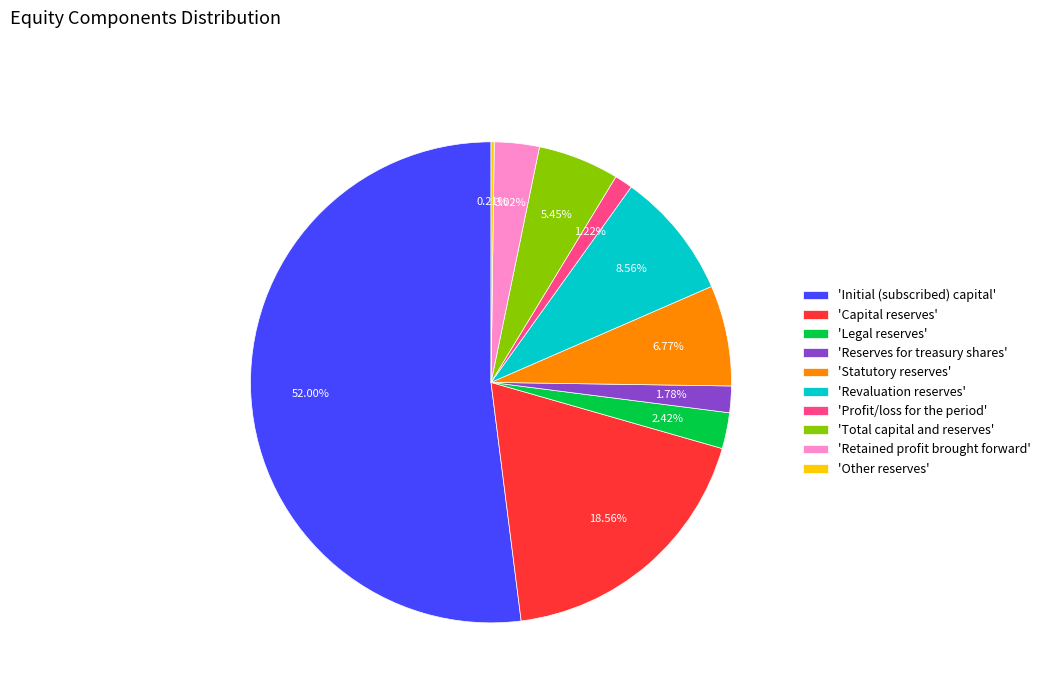

What is the ratio of the value at 'Reserves for treasury shares' to the value at 'Total capital and reserves'?

0.3